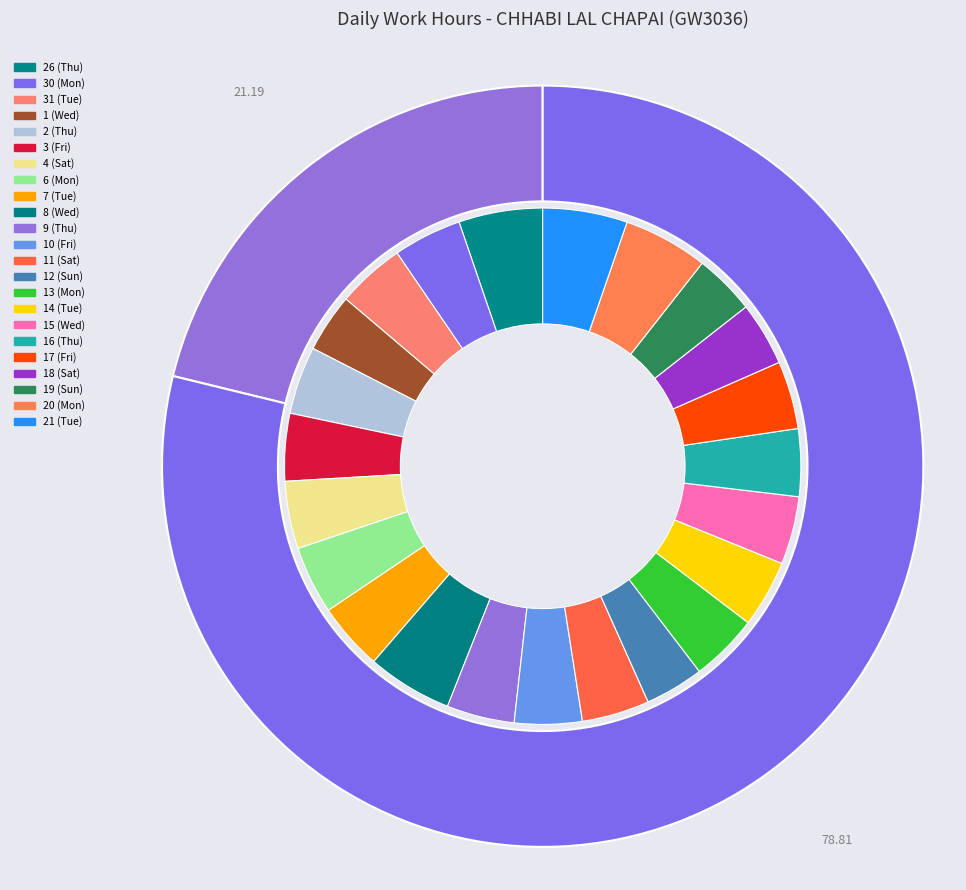

Rank the categories by value from highest to lowest.

8 (Wed), 20 (Mon), 21 (Tue), 26 (Thu), 30 (Mon), 13 (Mon), 6 (Mon), 31 (Tue), 15 (Wed), 17 (Fri), 2 (Thu), 9 (Thu), 4 (Sat), 10 (Fri), 11 (Sat), 7 (Tue), 16 (Thu), 3 (Fri), 14 (Tue), 18 (Sat), 19 (Sun), 12 (Sun), 1 (Wed)